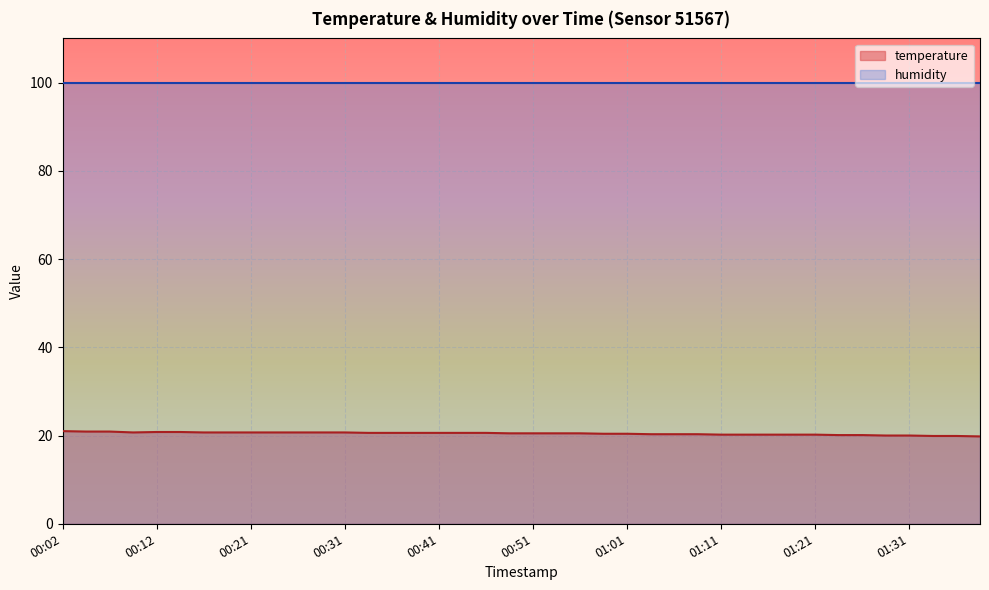

The value at 00:29 is 20.7. True or false?

True